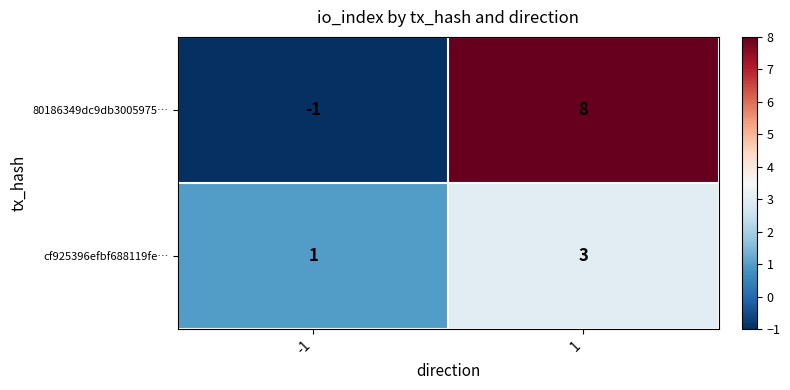

List the series in order of their overall mean, highest first.

80186349dc9db3005975…, cf925396efbf688119fe…